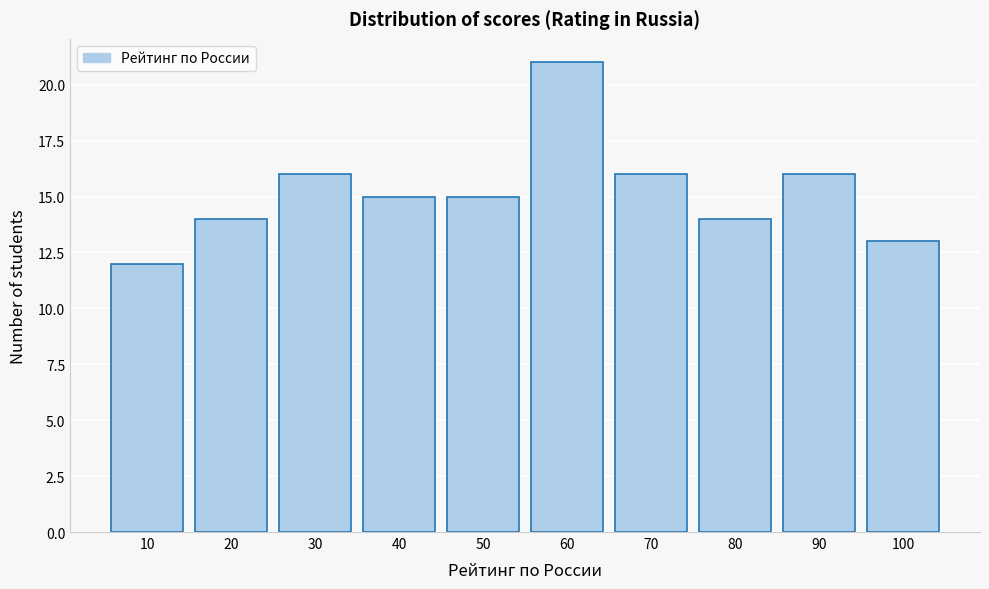

Reading left to right, transcribe all the data shown in this chart.

10=12	20=14	30=16	40=15	50=15	60=21	70=16	80=14	90=16	100=13